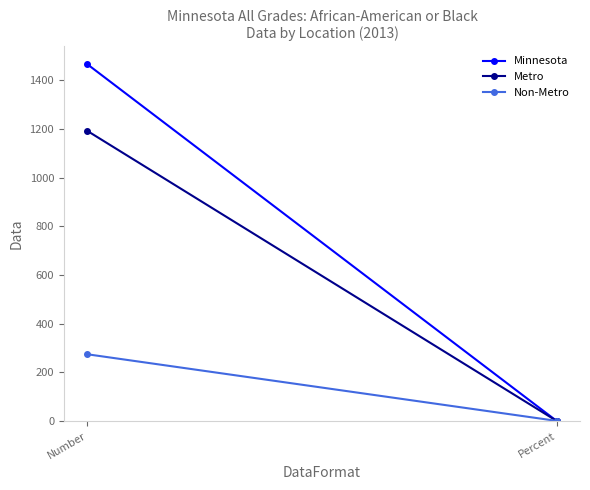

What is the average value of the Minnesota series?

733.1